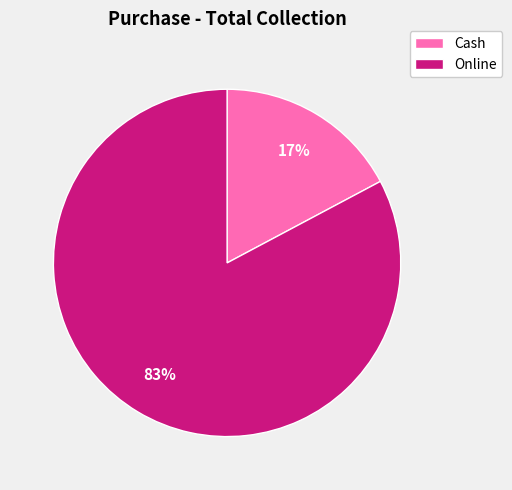

Is there any slice that represents more than half of the pie?

Yes